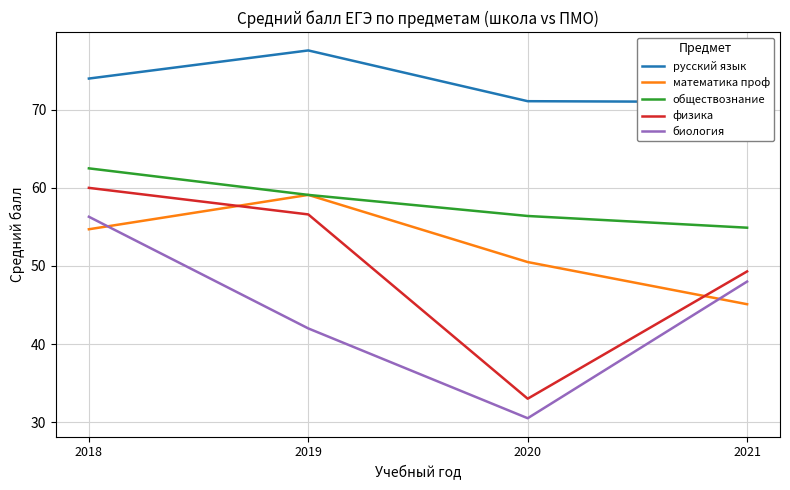

Is the value of обществознание at 2019 greater than the value of физика at 2018?

No